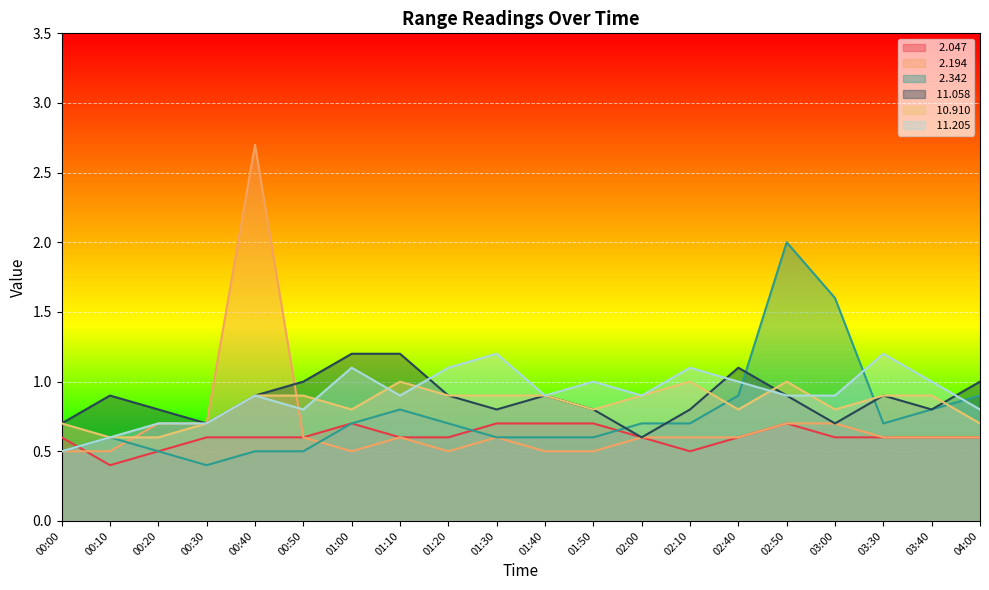

True or false:  11.205 has more than 2 interior local peaks.

True